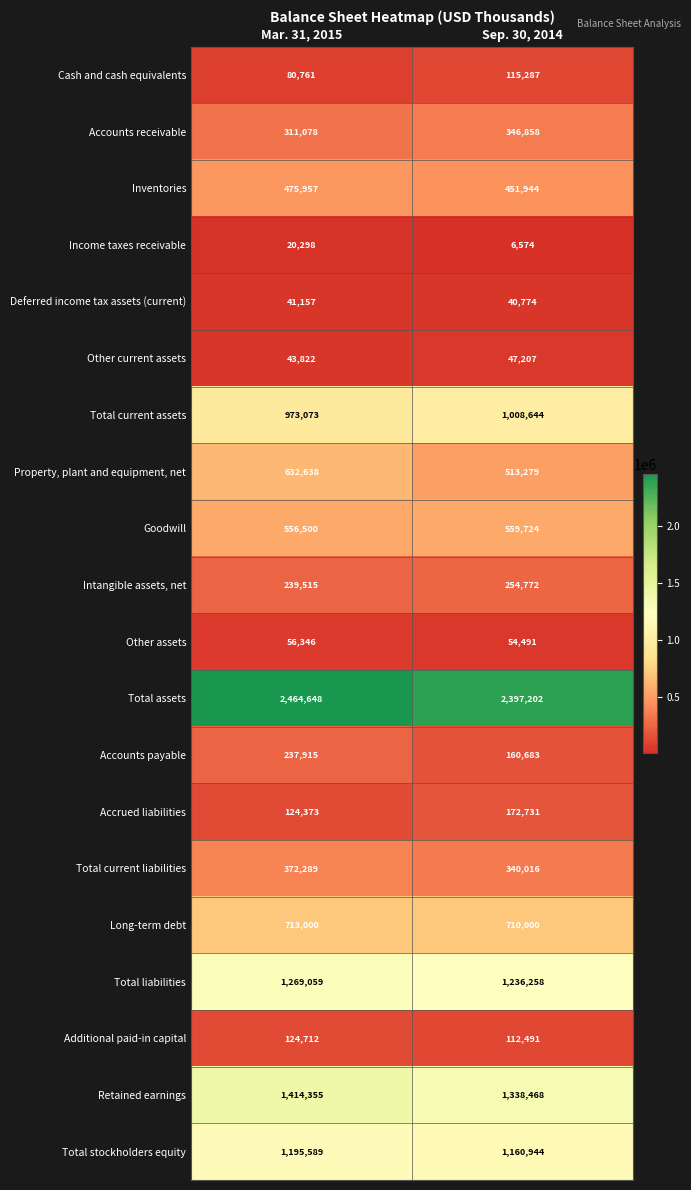

At which category is the sum across all series the highest?

Mar. 31, 2015